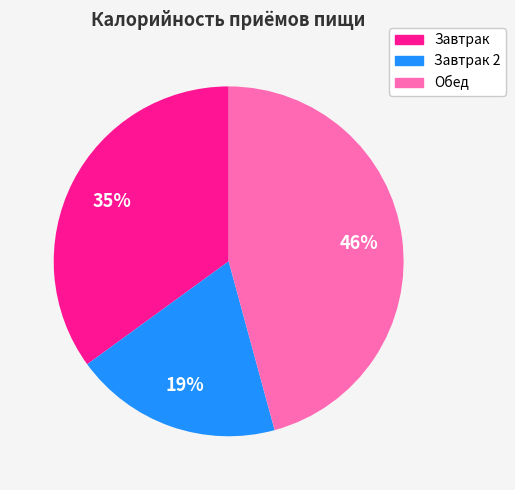

Is there a majority slice in this chart?

No